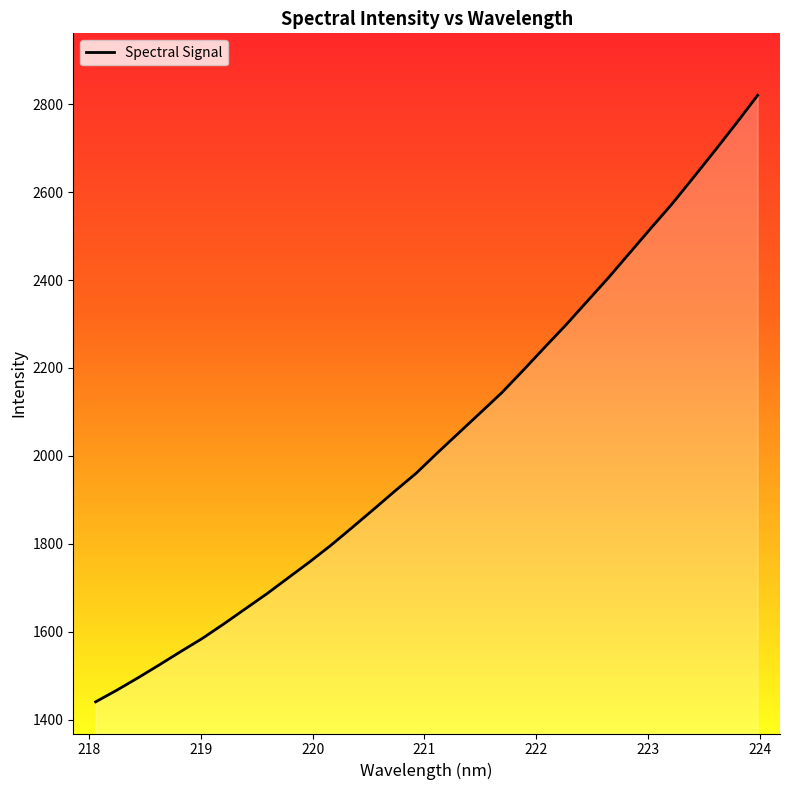

What is the minimum value shown in the chart?

1440.3